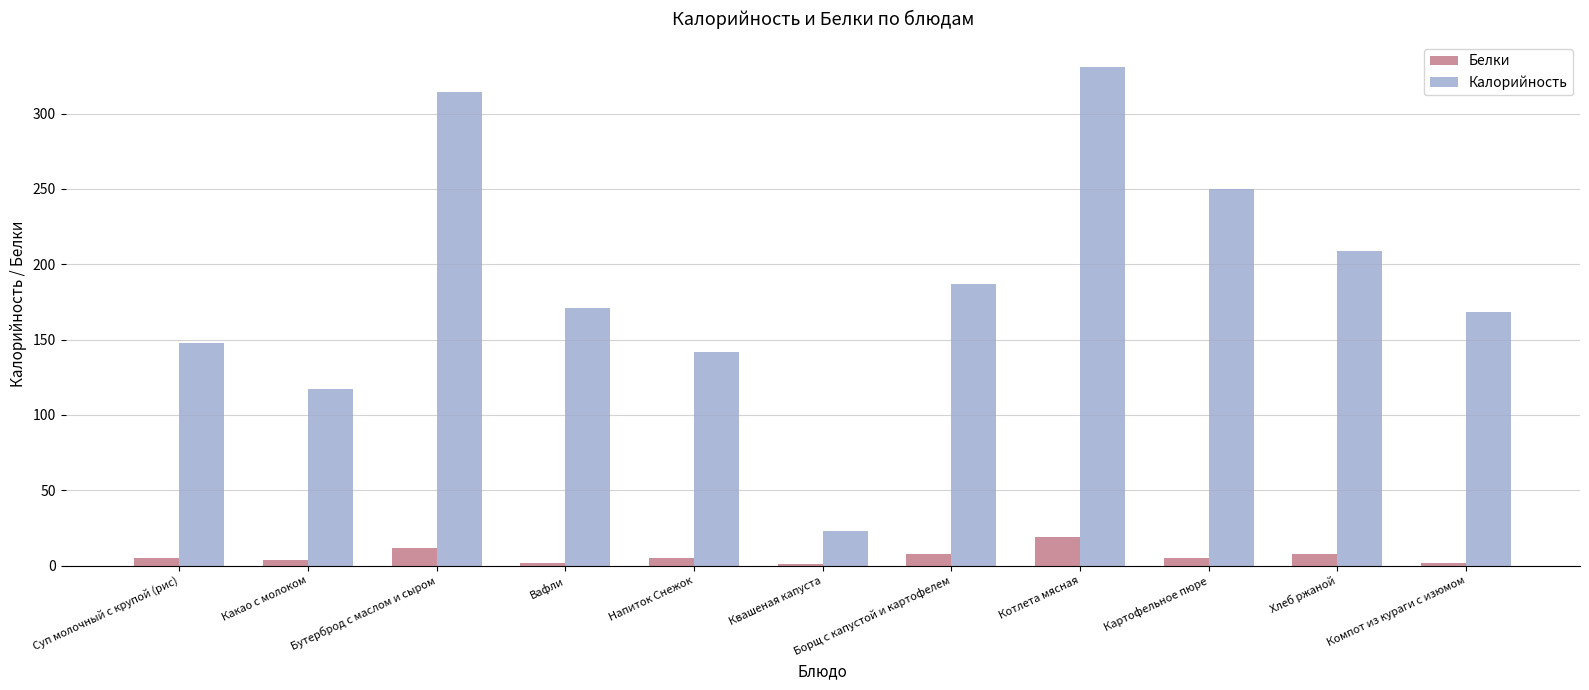

What is the maximum value for Калорийность?

331